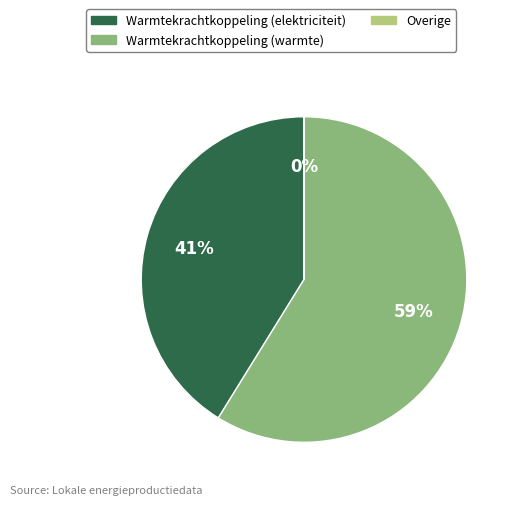

To the nearest percent, what is the average slice percentage?

33%